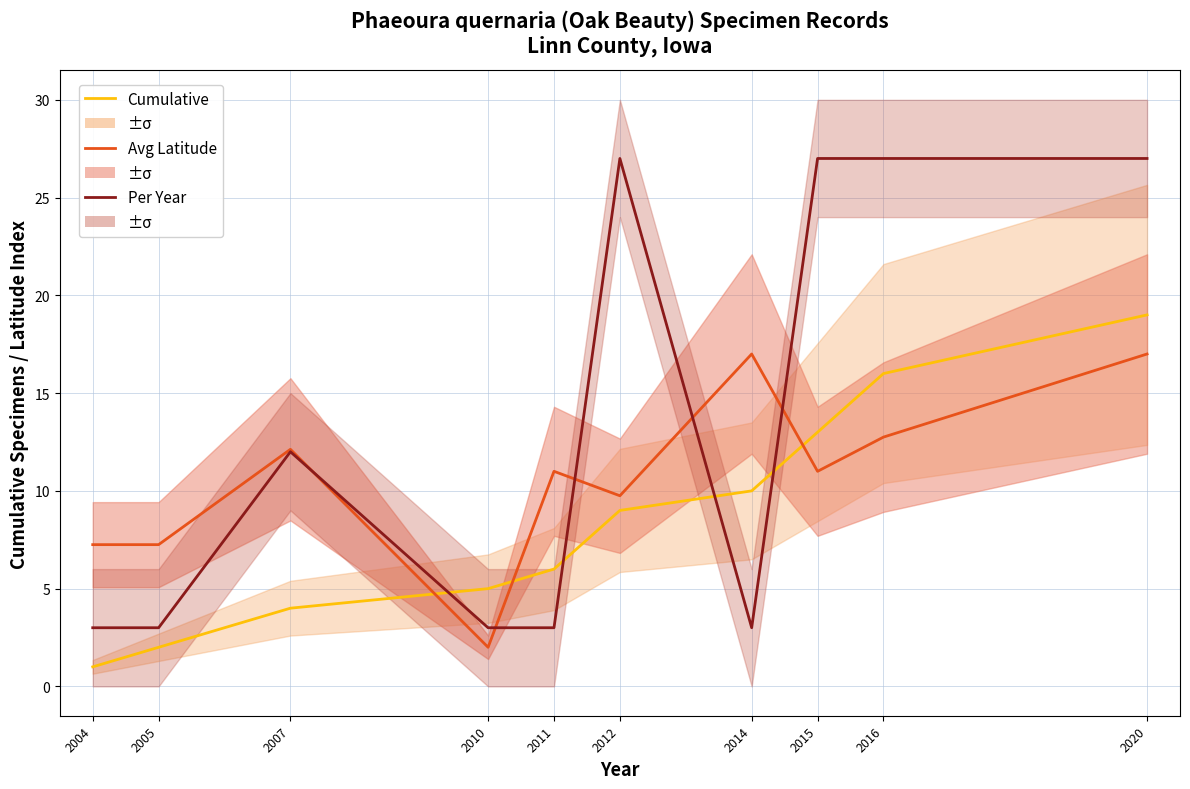

Which has a higher value, 2005 or 2016?

2016